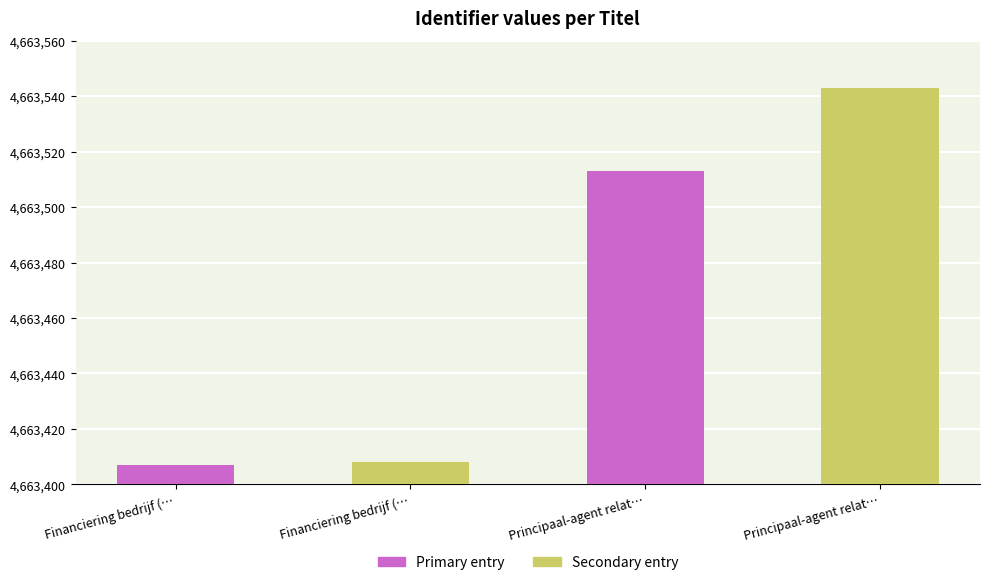

What is the total value across all series at Principaal-agent relat…?

9327056